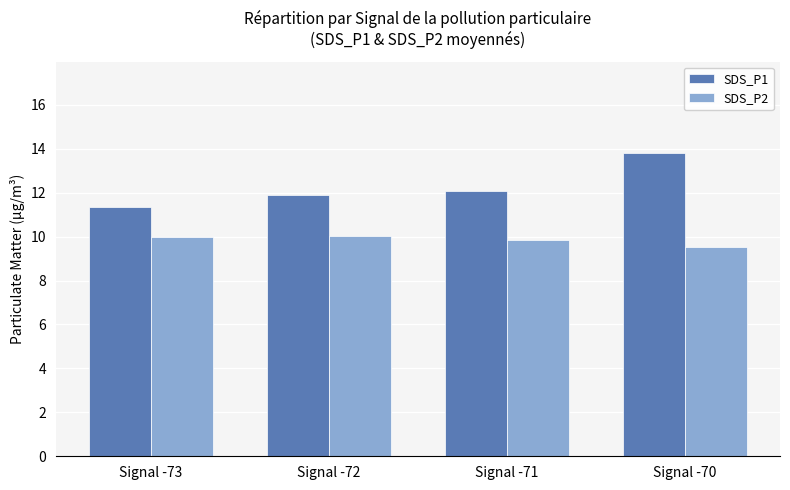

Is the value of SDS_P2 at Signal -70 greater than the value of SDS_P1 at Signal -70?

No